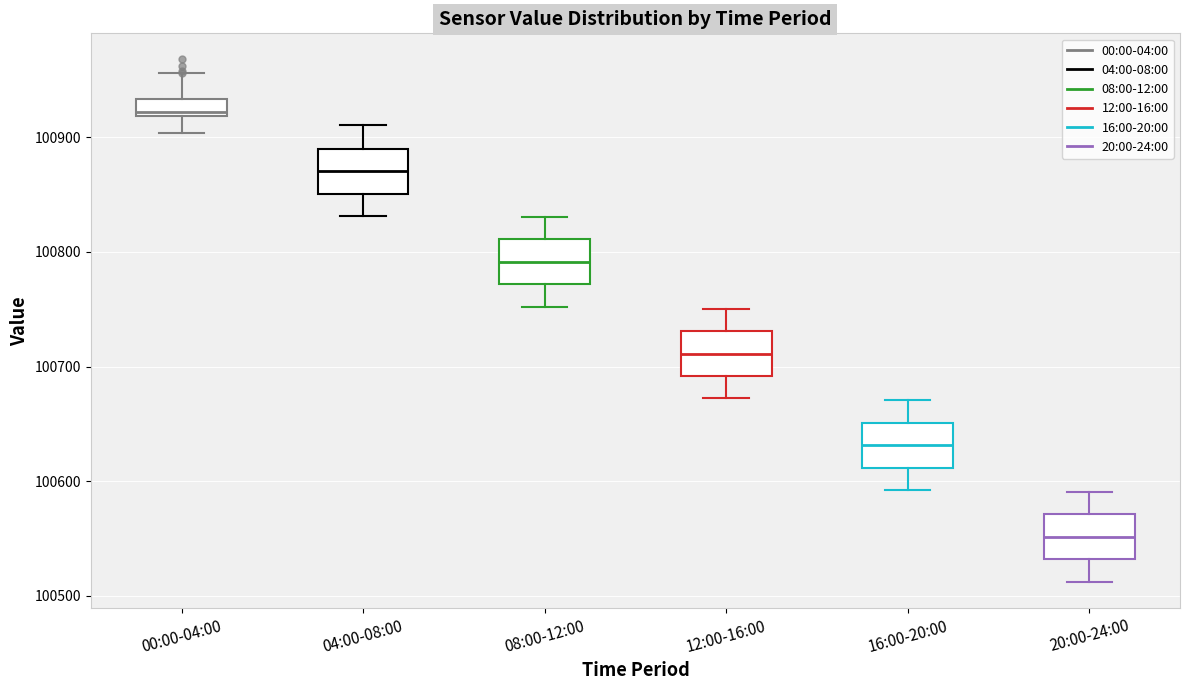

Where is the upper edge of the box for 04:00-08:00 on the y-axis? The values are not printed on the chart, so give them approximately, as read against the axis.

100890